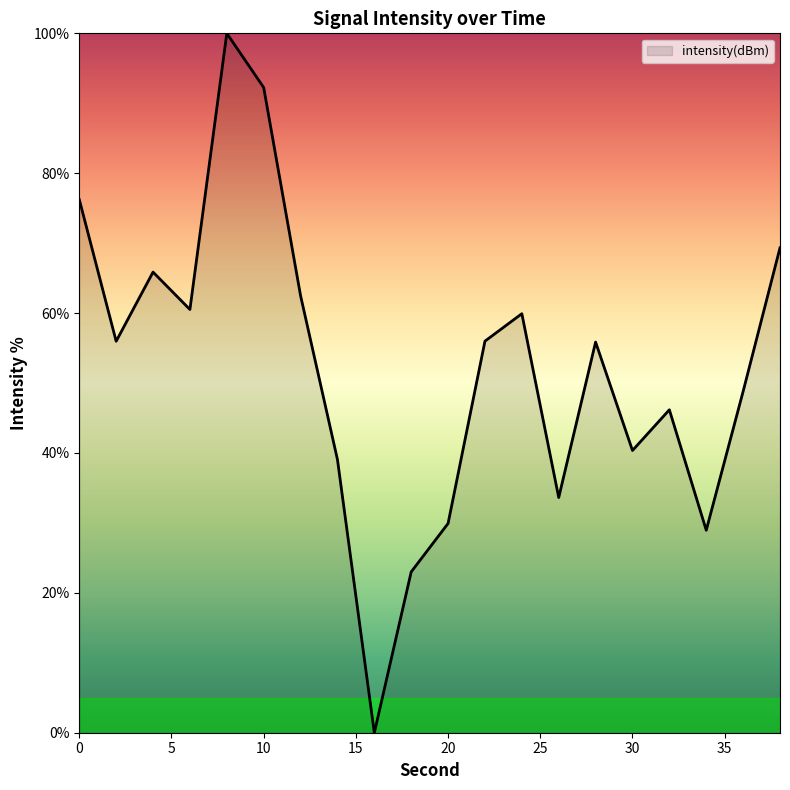

What is the difference between the maximum and minimum values?

100.0